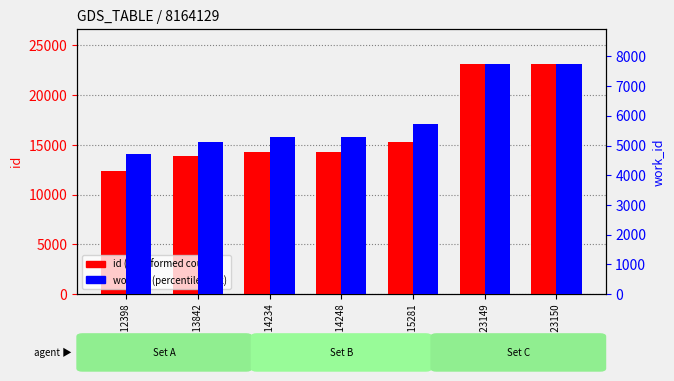

Between Entry 12398 and Entry 15281, which series saw the biggest shift?

id